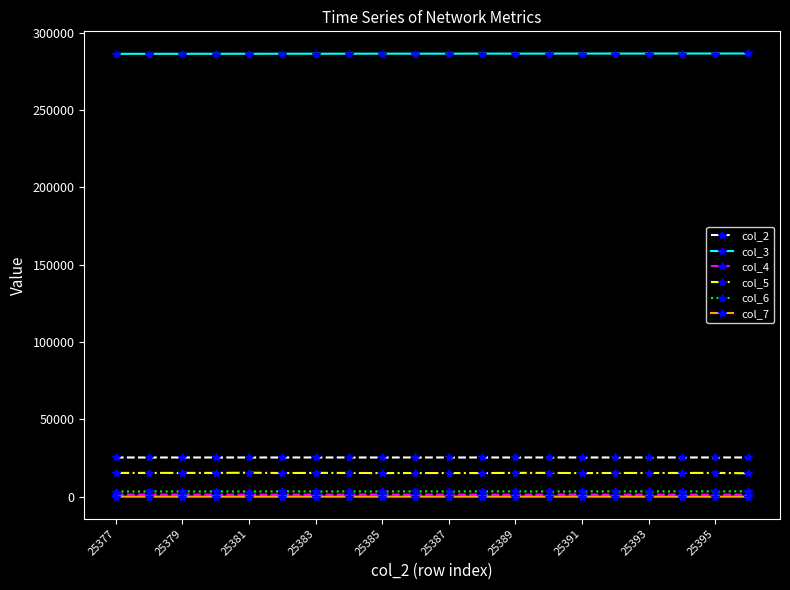

True or false: col_4 has more than 1 interior local peaks.

True